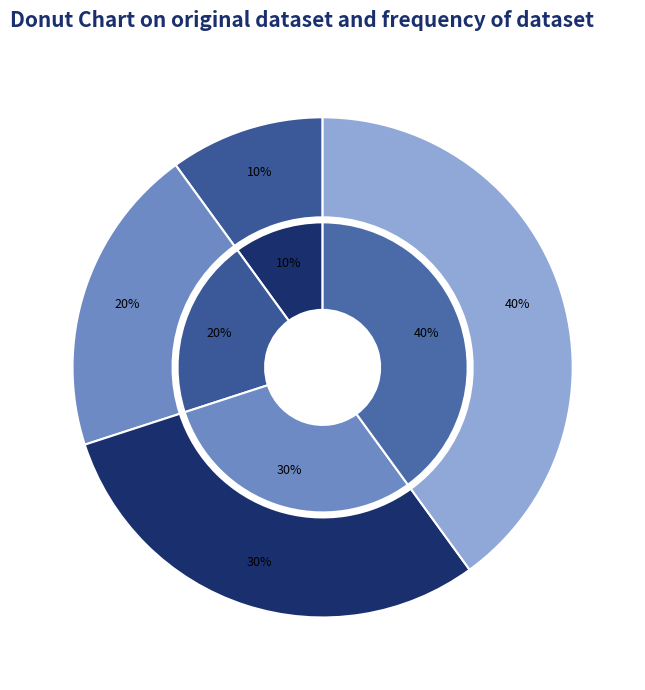

Is it true that Спеціаліст вищої категорії is 31% of the pie?

False